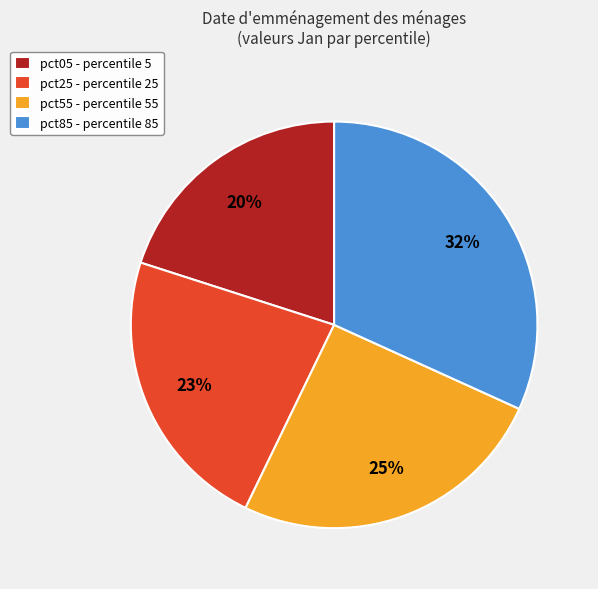

Rank the categories by value from lowest to highest.

pct05 - percentile 5, pct25 - percentile 25, pct55 - percentile 55, pct85 - percentile 85